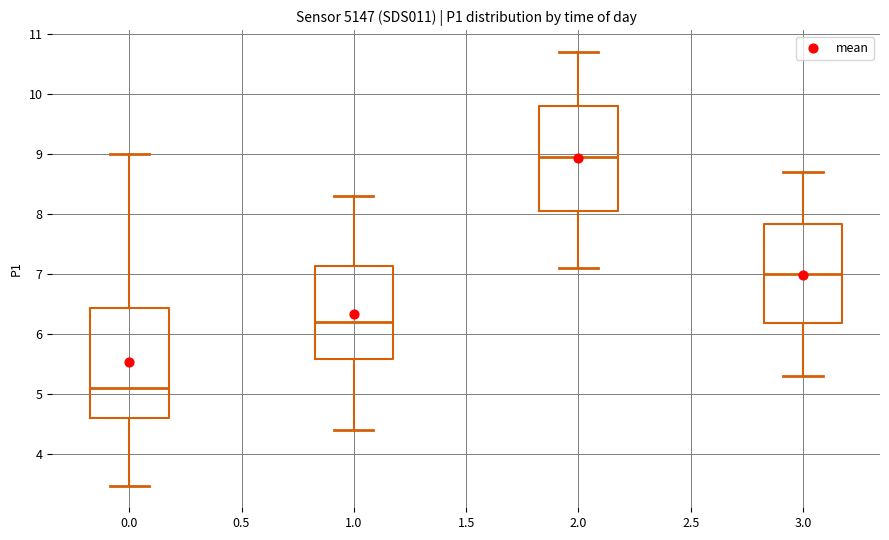

Reading left to right, transcribe this box plot: for each box, give where its median line is, the range the box spans, and where its two whiskers end, as read against the y-axis. The values are not printed on the chart, so give them approximately, as read against the axis.

0.0: median 5.1, box 4.6 to 6.4, whiskers 3.5 to 9.0
1.0: median 6.2, box 5.6 to 7.1, whiskers 4.4 to 8.3
2.0: median 9.0, box 8.1 to 9.8, whiskers 7.1 to 10.7
3.0: median 7.0, box 6.2 to 7.8, whiskers 5.3 to 8.7